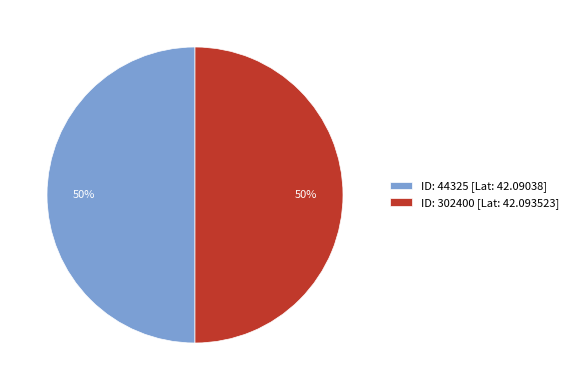

Approximately how many times larger is the value at ID: 44325 [Lat: 42.09038] compared to ID: 302400 [Lat: 42.093523]?

1.0